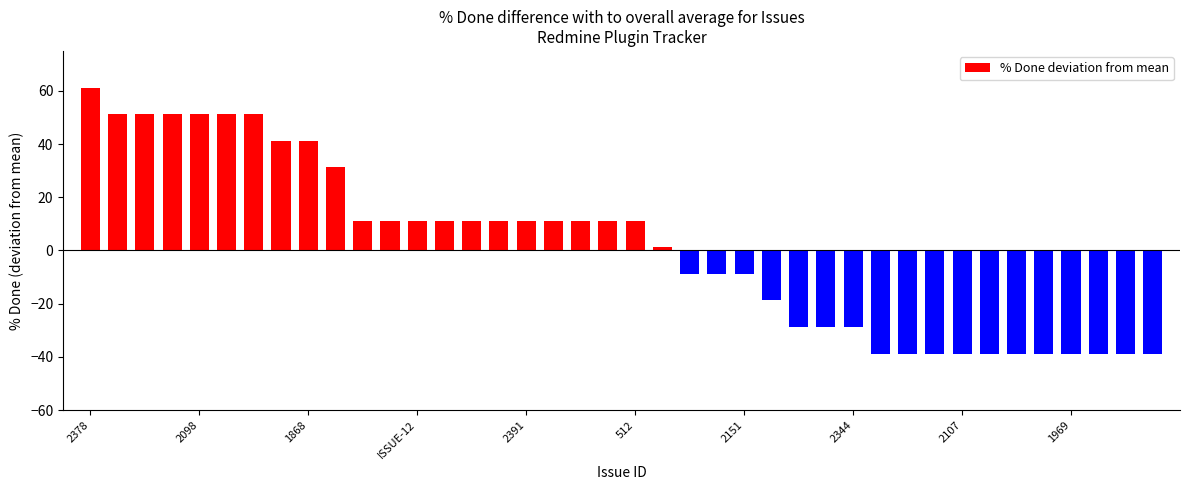

Count the number of data series in this chart.

1